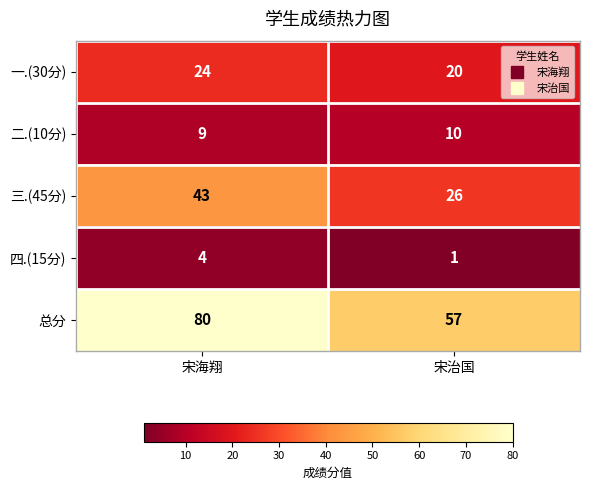

Reading left to right, what are all the values shown in this chart?

一.(30分): 宋海翔=24	宋治国=20
二.(10分): 宋海翔=9	宋治国=10
三.(45分): 宋海翔=43	宋治国=26
四.(15分): 宋海翔=4	宋治国=1
总分: 宋海翔=80	宋治国=57